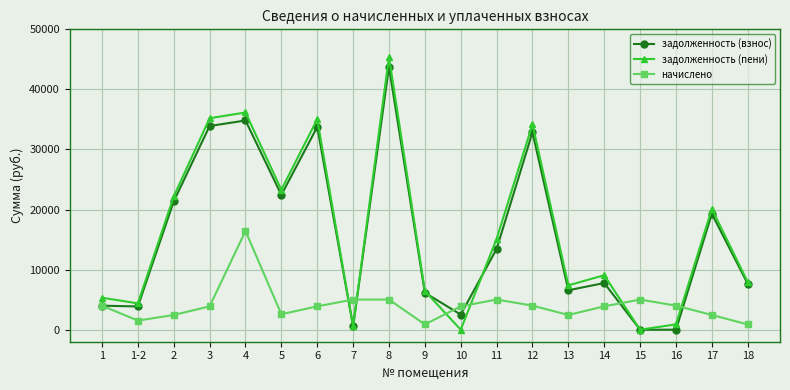

Which series has the largest total across all categories?

задолженность (пени)